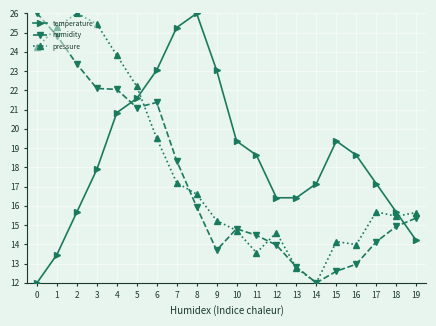

The temperature series shows 19.4 at 10. True or false?

True